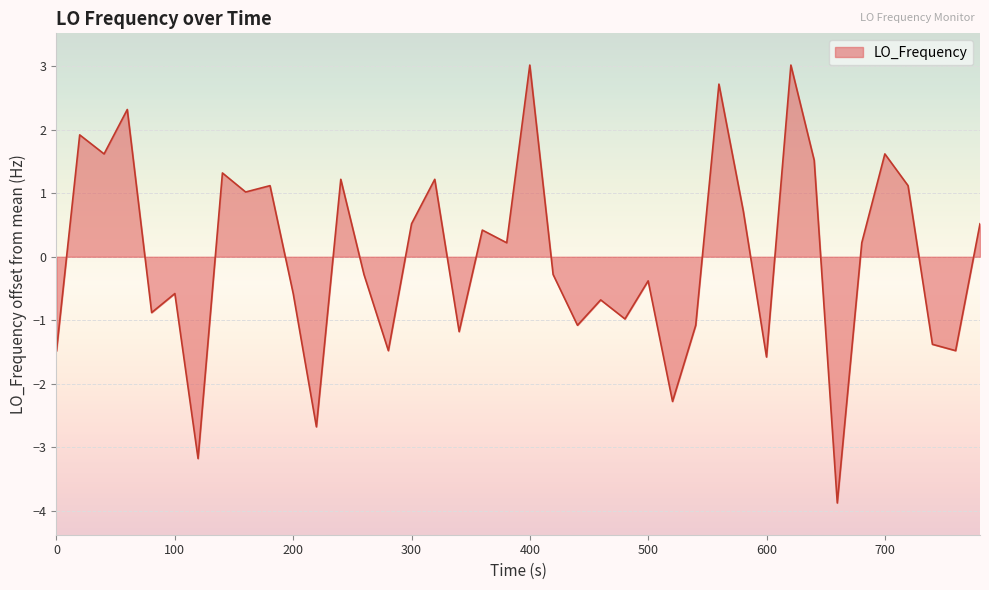

Reading right to left, transcribe all the data shown in this chart.

0.5	-1.5	-1.4	1.1	1.6	0.2	-3.9	1.5	3.0	-1.6	0.7	2.7	-1.1	-2.3	-0.4	-1.0	-0.7	-1.1	-0.3	3.0	0.2	0.4	-1.2	1.2	0.5	-1.5	-0.3	1.2	-2.7	-0.6	1.1	1.0	1.3	-3.2	-0.6	-0.9	2.3	1.6	1.9	-1.5